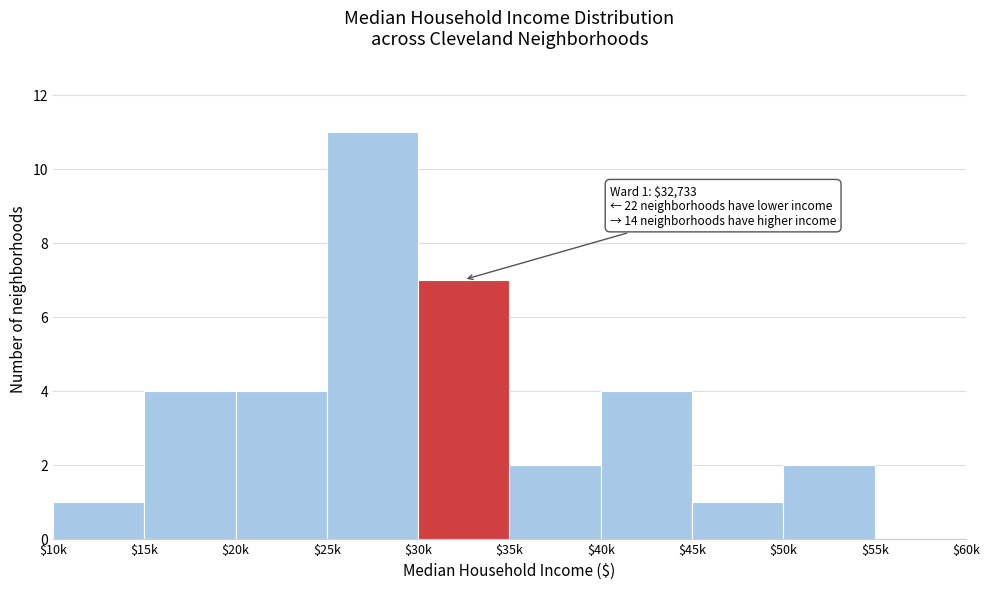

Which label corresponds to the largest value in the chart?

$25k